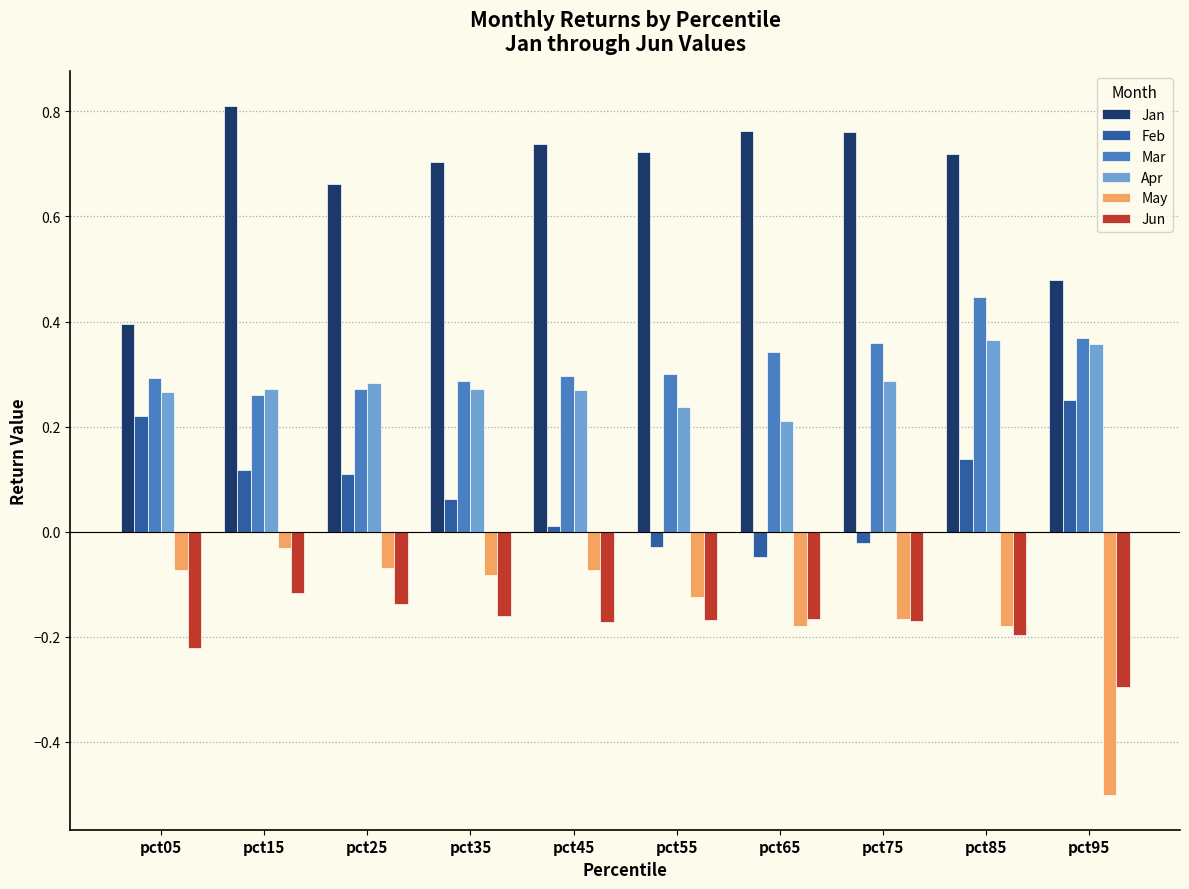

Which category has the highest value in the Jan series?

pct15